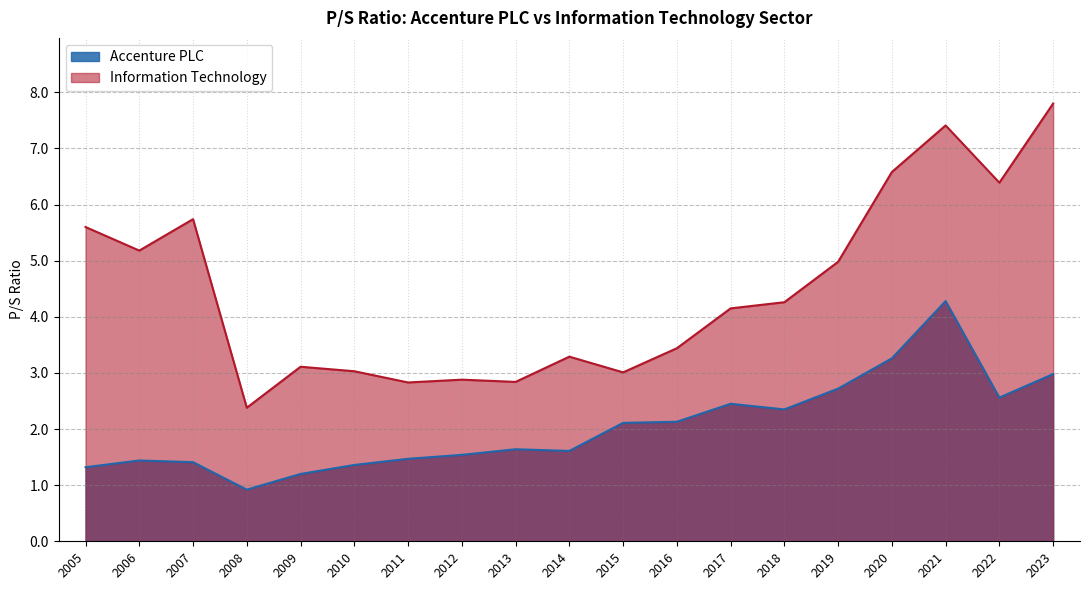

True or false: Accenture PLC and Information Technology intersect in this chart.

False